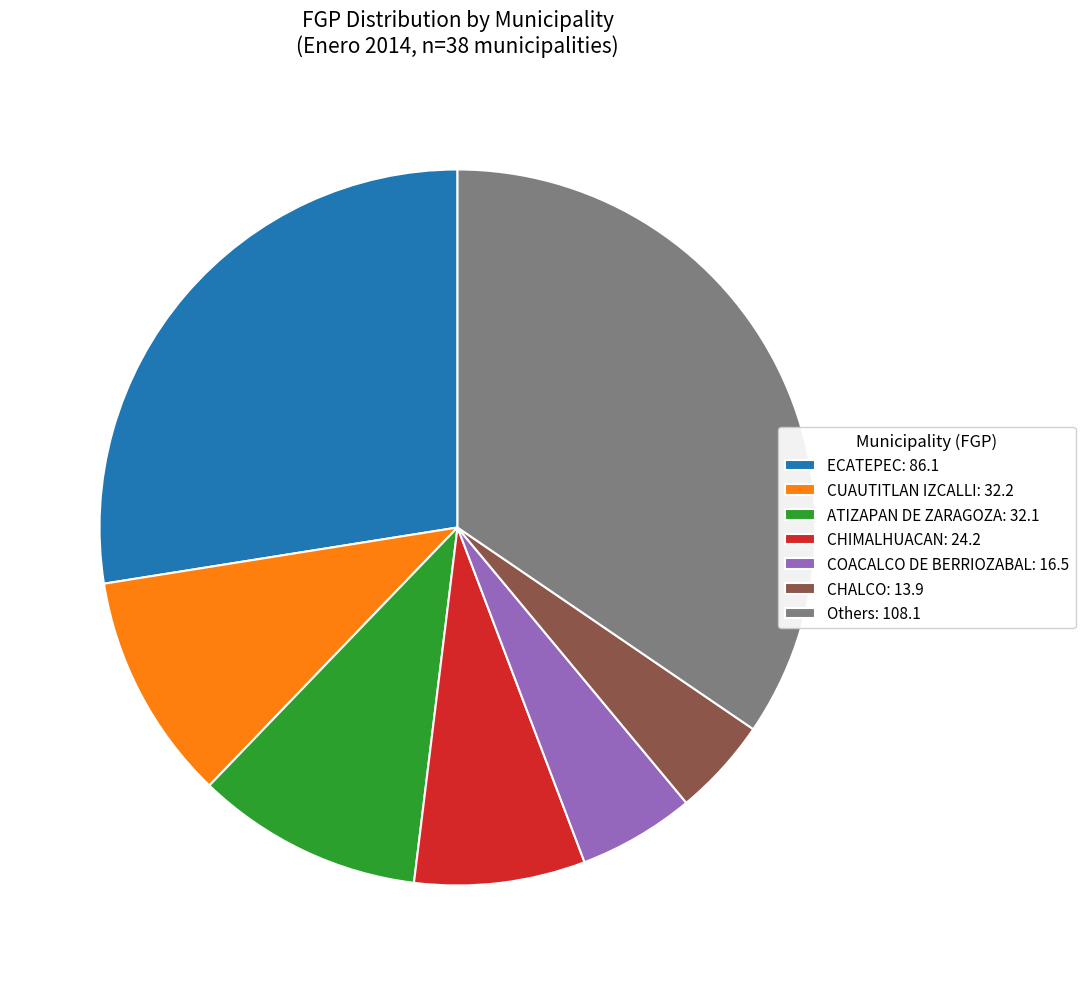

Which slice is the largest?

Others: 108.1